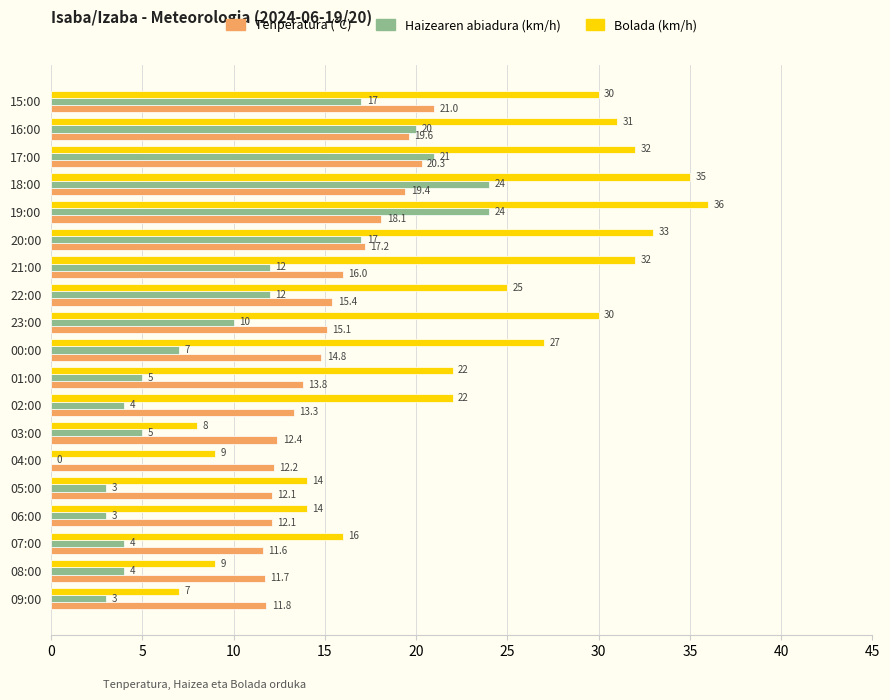

What is the sum of all Haizearen abiadura (km/h) values?

195.0